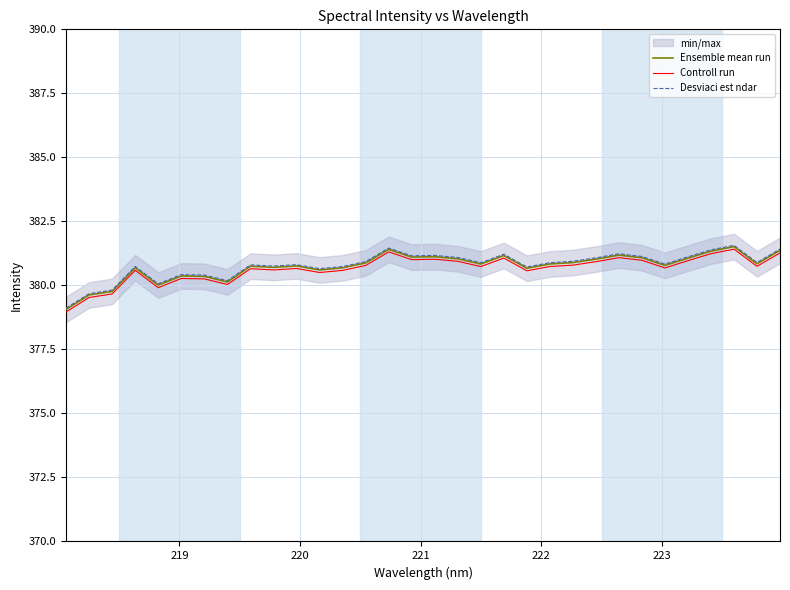

How many data points does each series have?

32